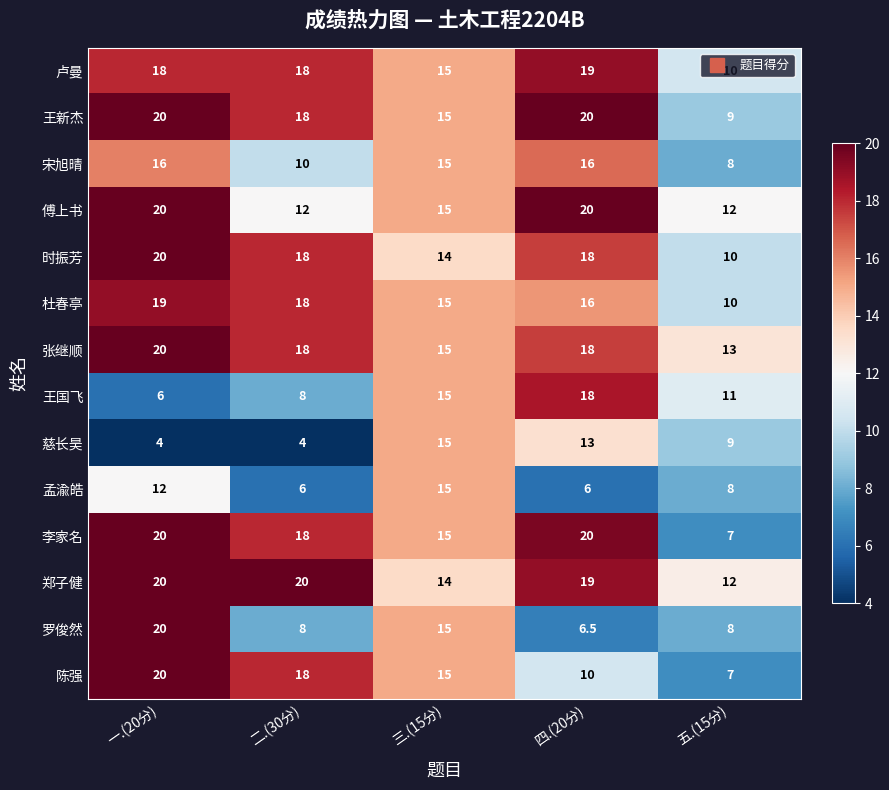

How many data points in 时振芳 are less than 18?

2